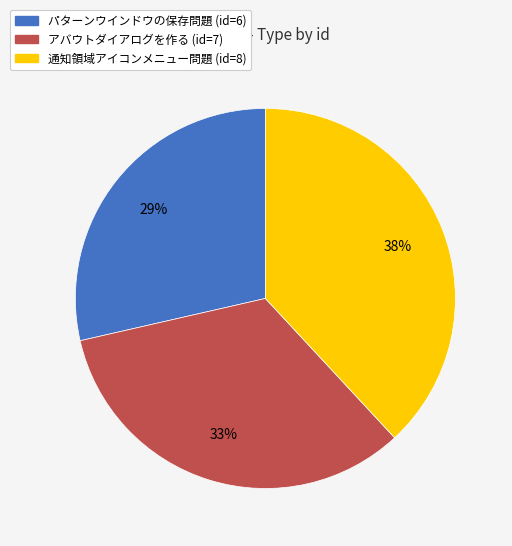

How many segments does this pie chart have?

3